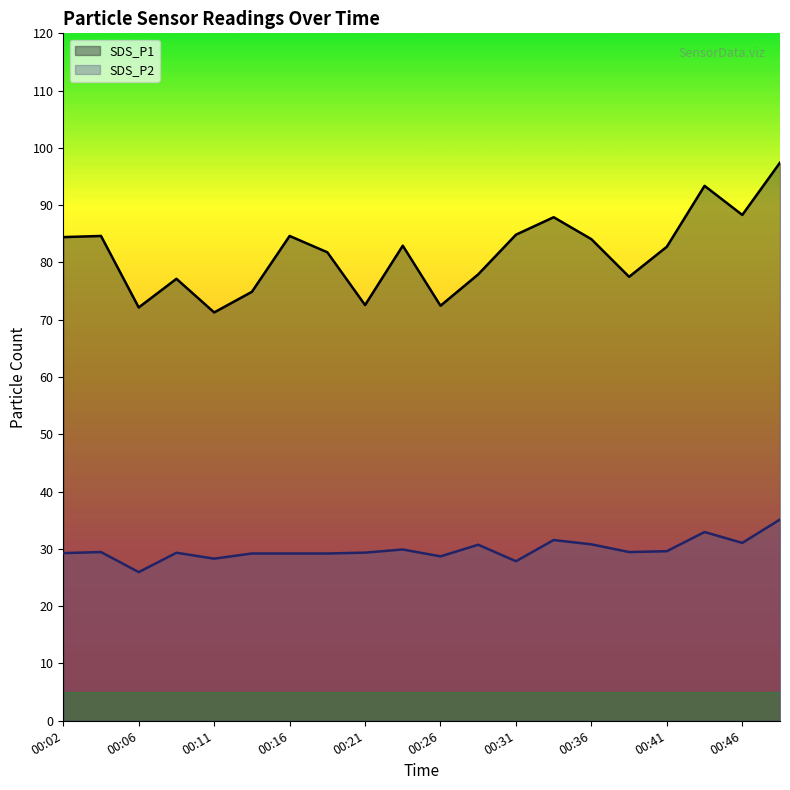

How many interior local valleys does the SDS_P2 series have?

6